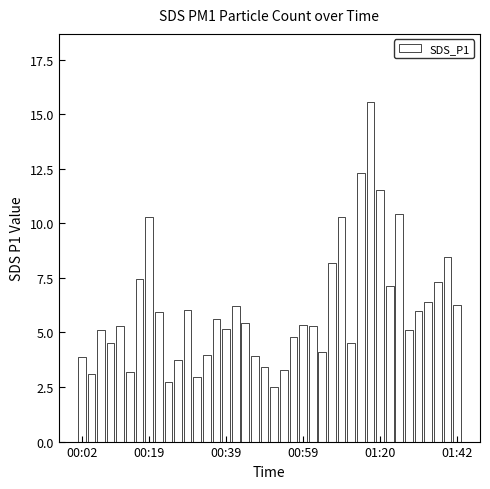

Does the chart contain any negative values?

No